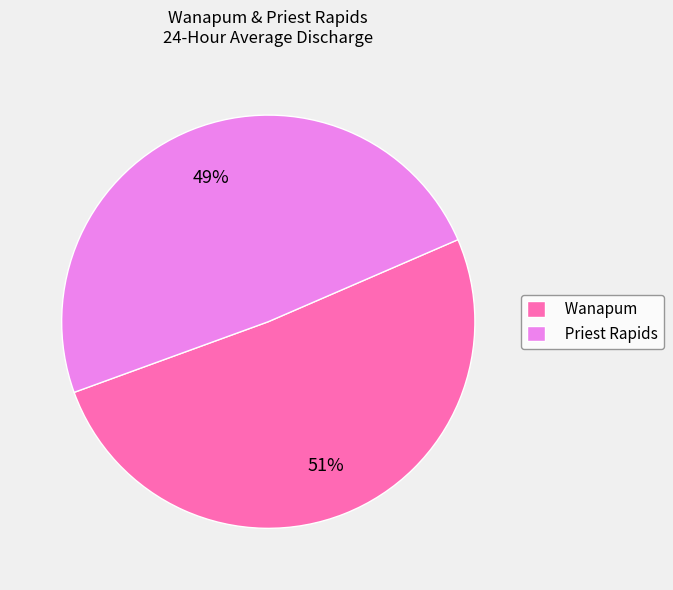

What is the smallest slice in the pie chart?

Priest Rapids